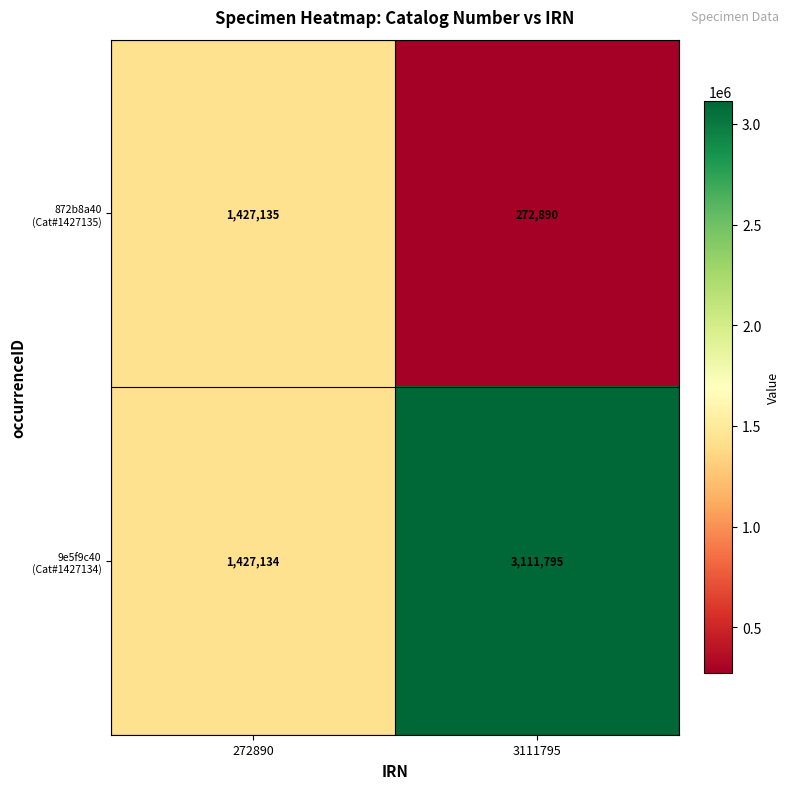

At which category does the chart reach its minimum across all series?

3111795